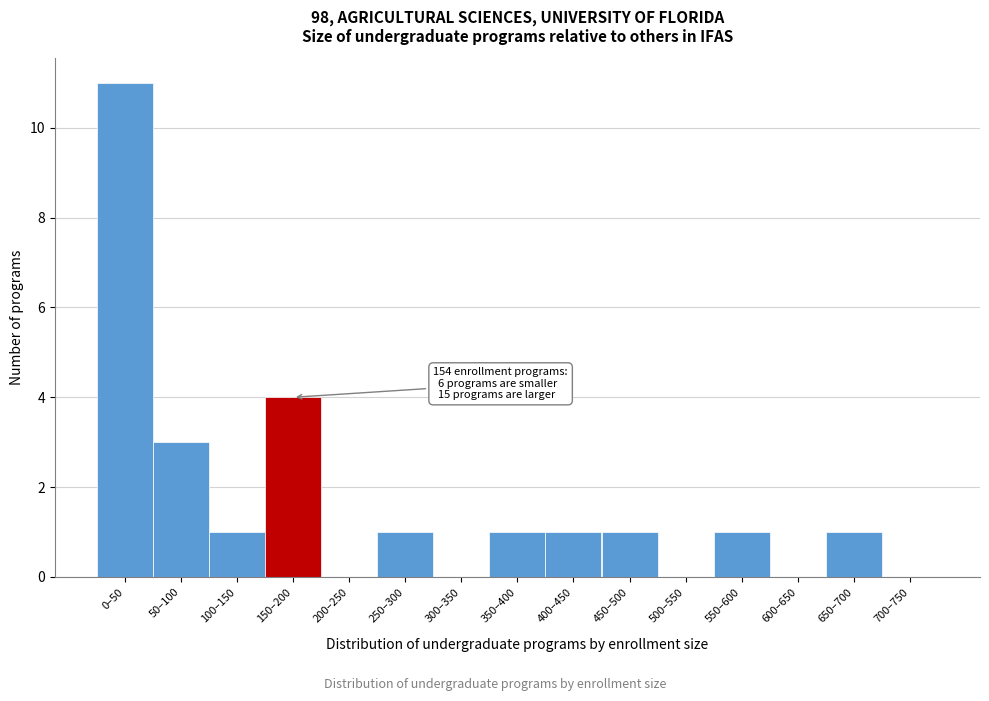

What is the maximum value shown in the chart?

11